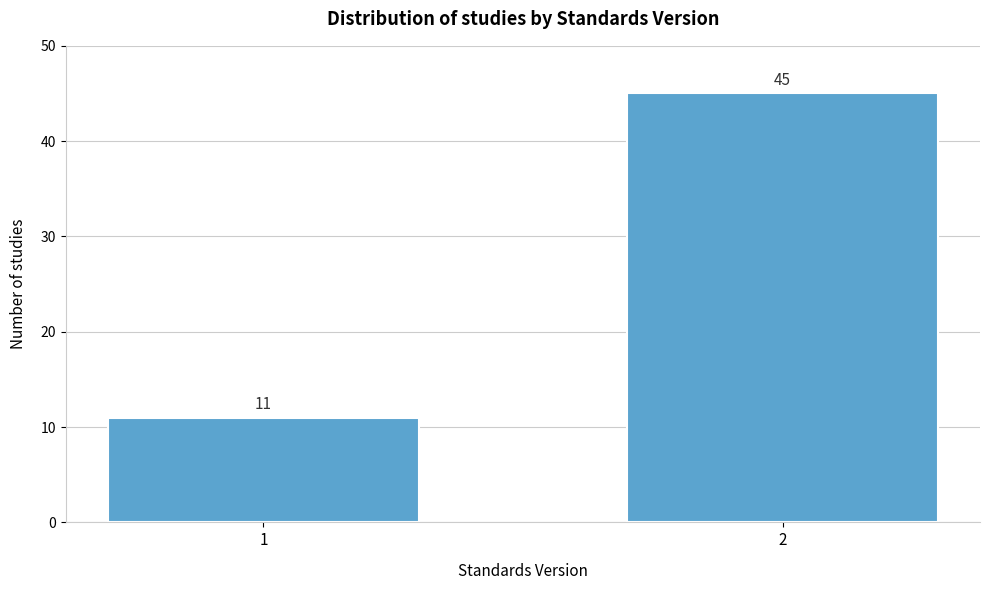

Reading right to left, what are all the values shown in this chart?

45	11